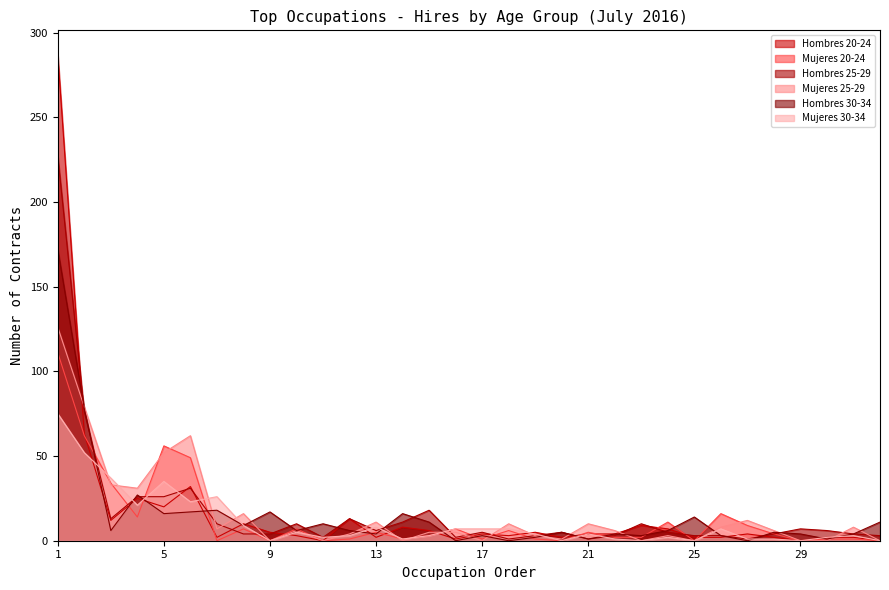

What is the difference between the Hombres 30-34 values at 10 and 4?

21